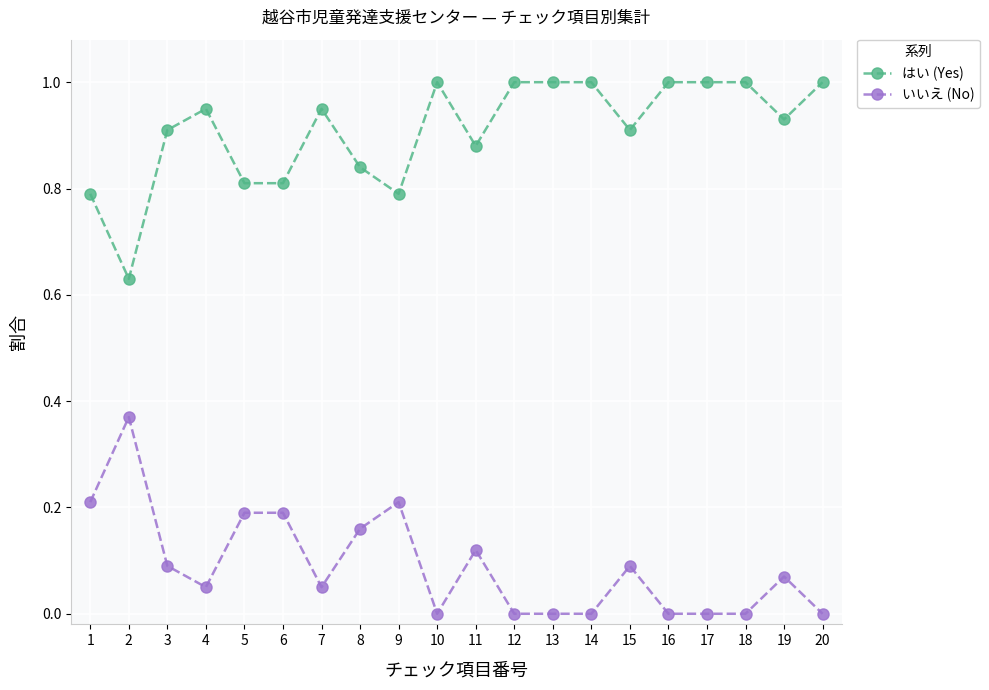

True or false: いいえ (No) and はい (Yes) intersect in this chart.

False